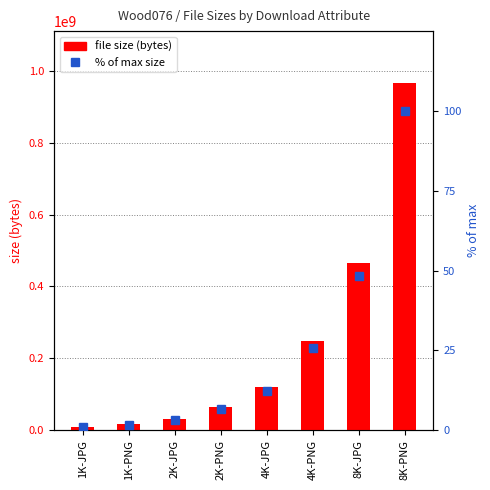

Reading left to right, what are all the values shown in this chart?

file size (bytes): 8858385.0	17035613.0	31395223.0	63685855.0	119121843.0	247499639.0	465068183.0	966061353.0
percentile of max: 0.9	1.8	3.2	6.6	12.3	25.6	48.1	100.0